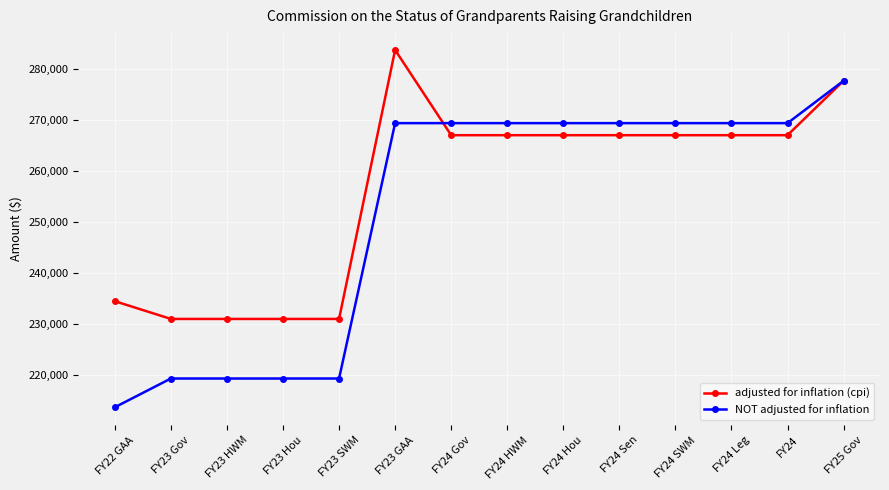

Is it true that NOT adjusted for inflation equals 269321 at FY24 Sen?

True